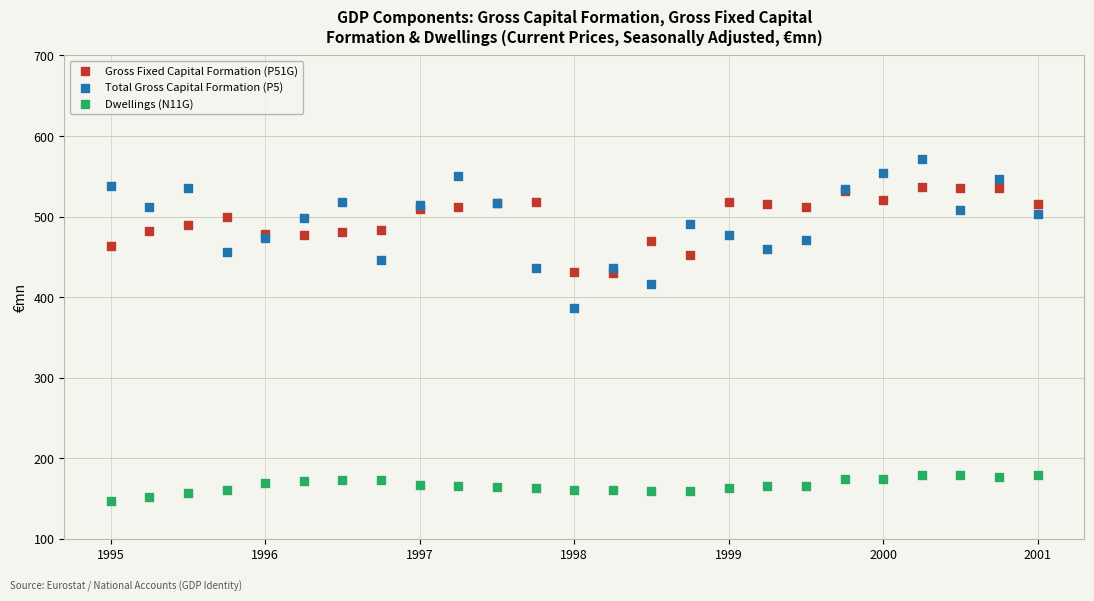

Which series has the widest spread of Y values?

Total Gross Capital Formation (P5)